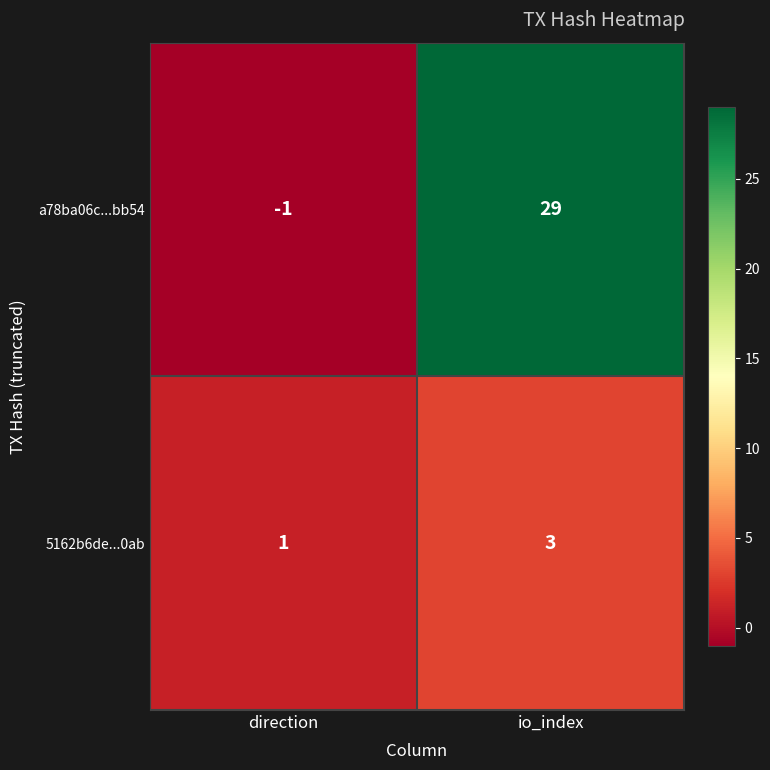

Which series has the largest range (max minus min)?

a78ba06c...bb54